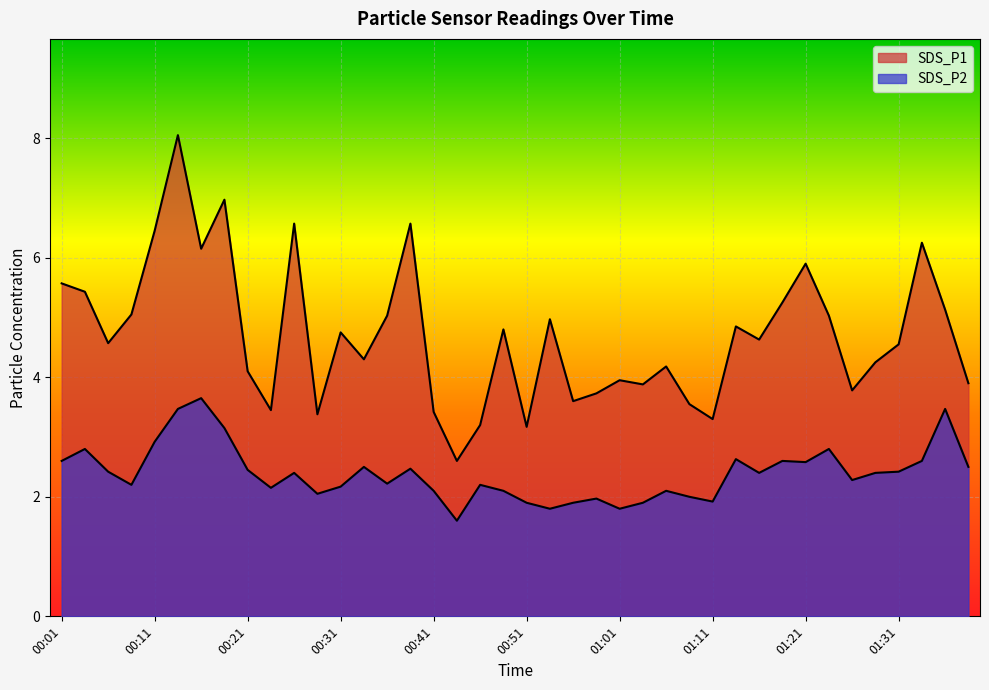

What is the value of the SDS_P1 point at the 6th from the left?

8.1